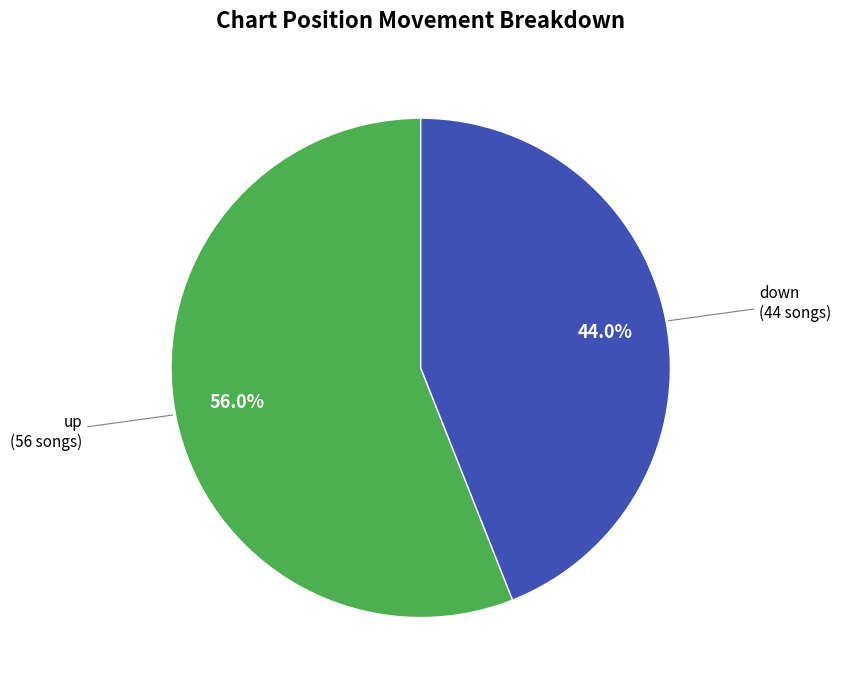

To the nearest percent, what is the difference between the largest and smallest slice percentages?

12%